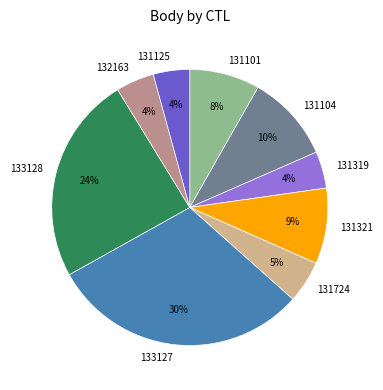

Does 133128 account for over 50% of the chart?

No